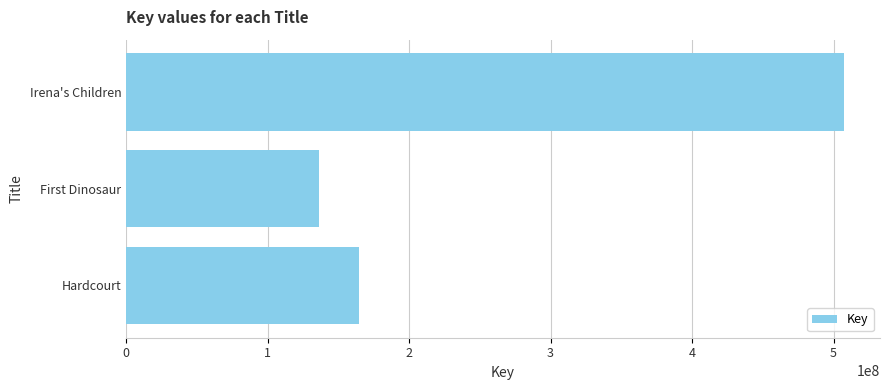

At which label is the value closest to 321882470?

Hardcourt